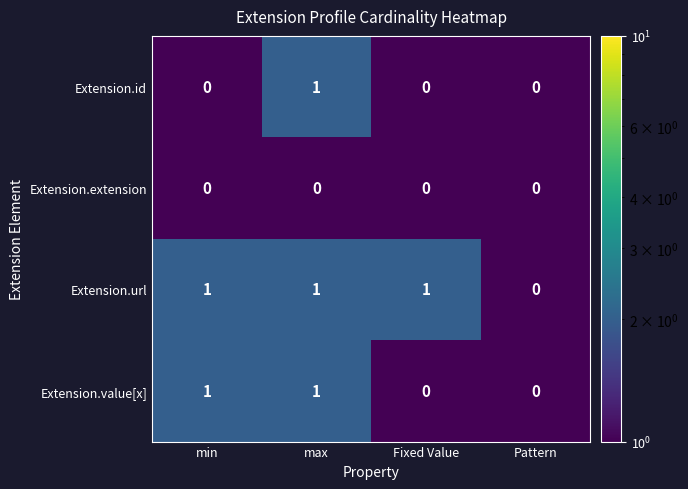

Reading right to left, transcribe all the data shown in this chart.

Extension.id: Pattern=0	Fixed Value=0	max=1	min=0
Extension.extension: Pattern=0	Fixed Value=0	max=0	min=0
Extension.url: Pattern=0	Fixed Value=1	max=1	min=1
Extension.value[x]: Pattern=0	Fixed Value=0	max=1	min=1